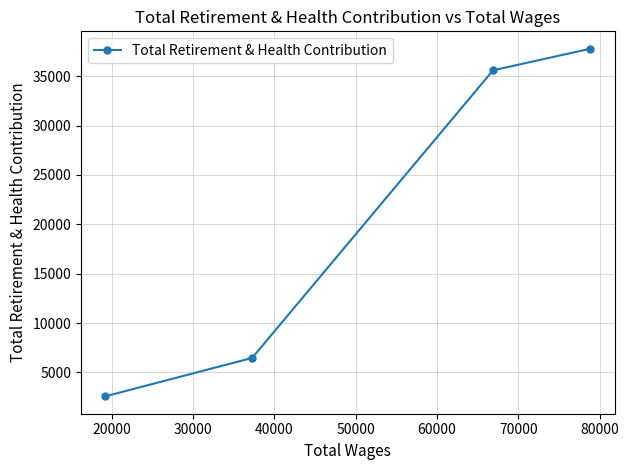

What is the value of the 1st point from the left?

2578